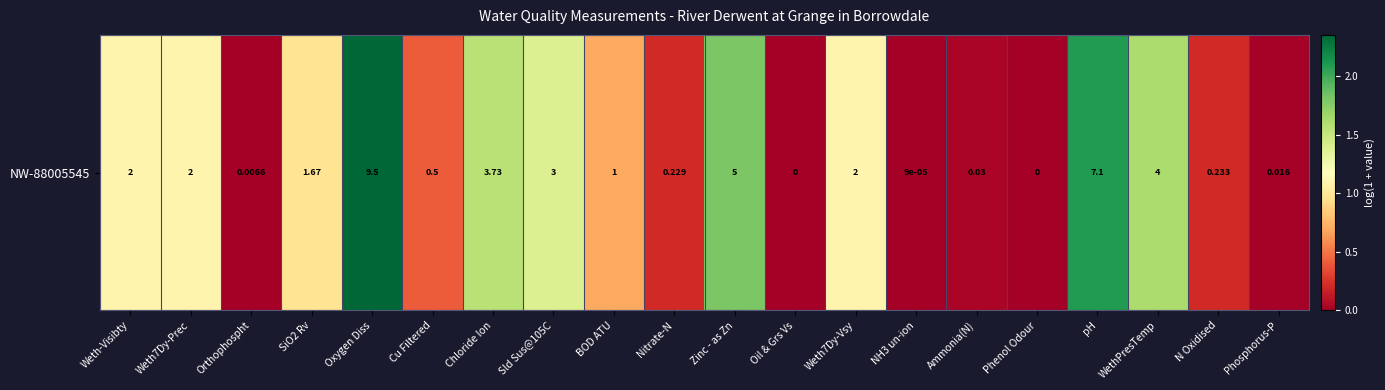

Count the number of data series in this chart.

1